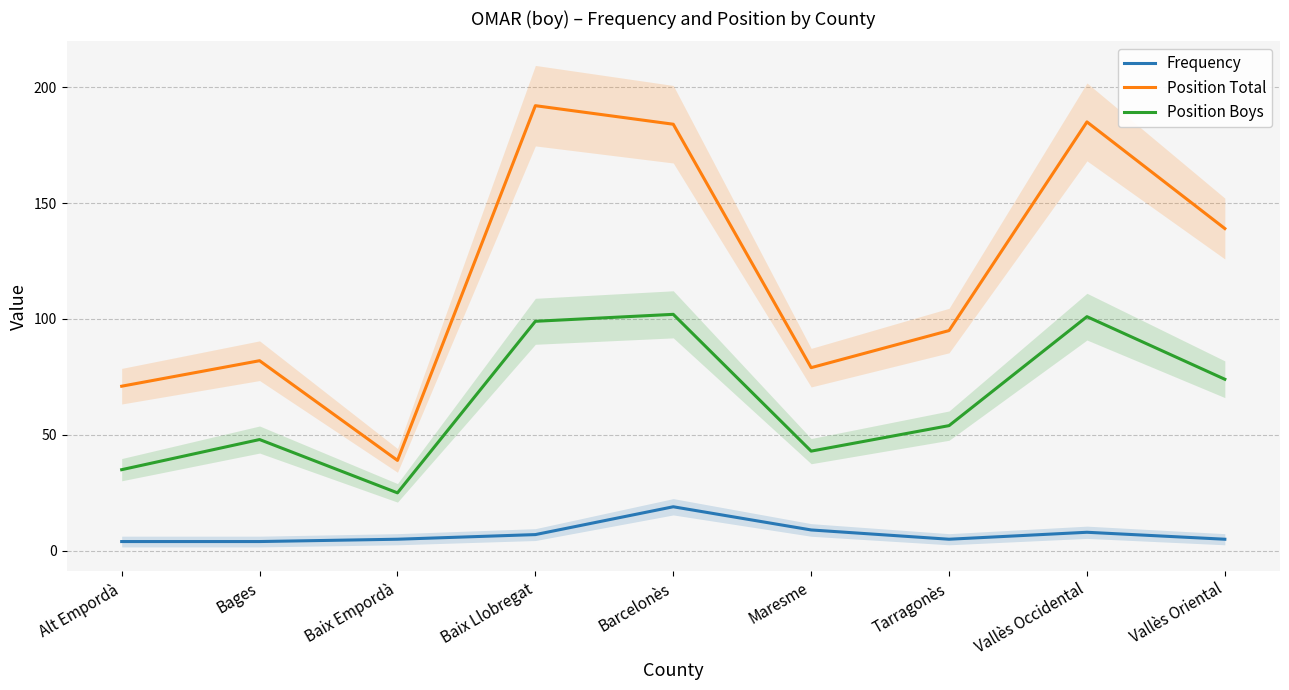

True or false: Position Total has more than 2 points higher than both neighbors.

True